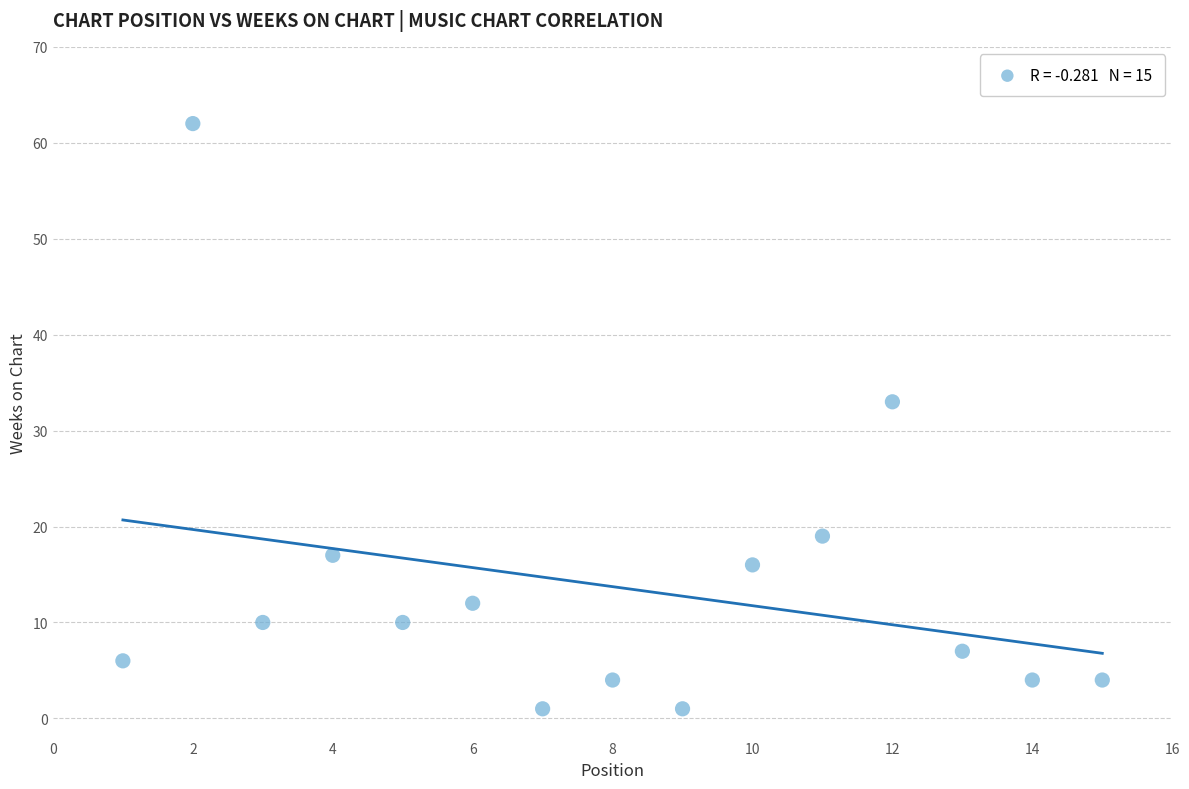

What Y value in the scatter plot is closest to 31?

33